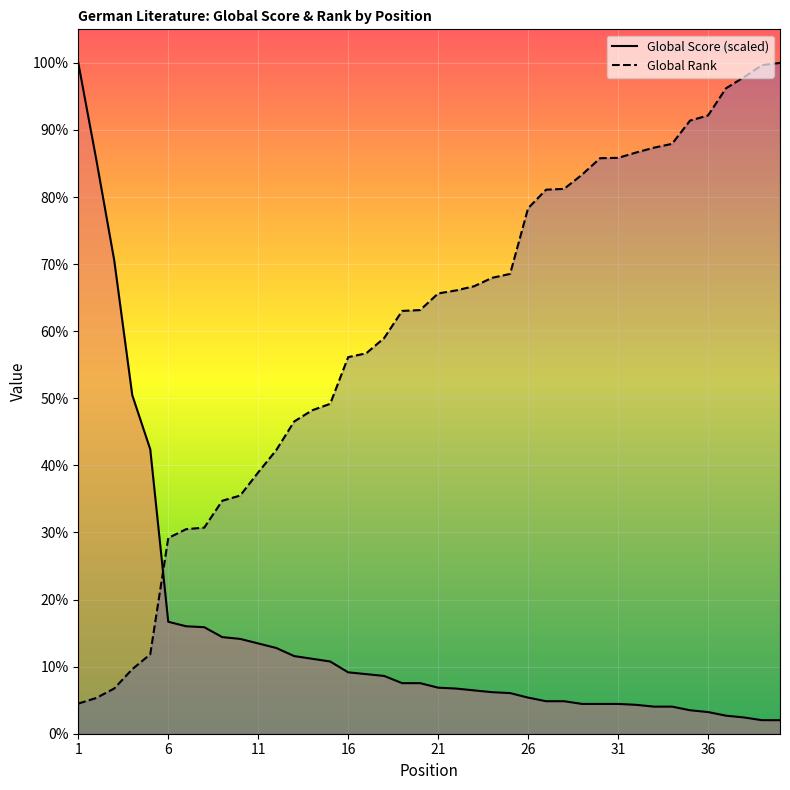

Is this an area chart (filled region under the line)?

No